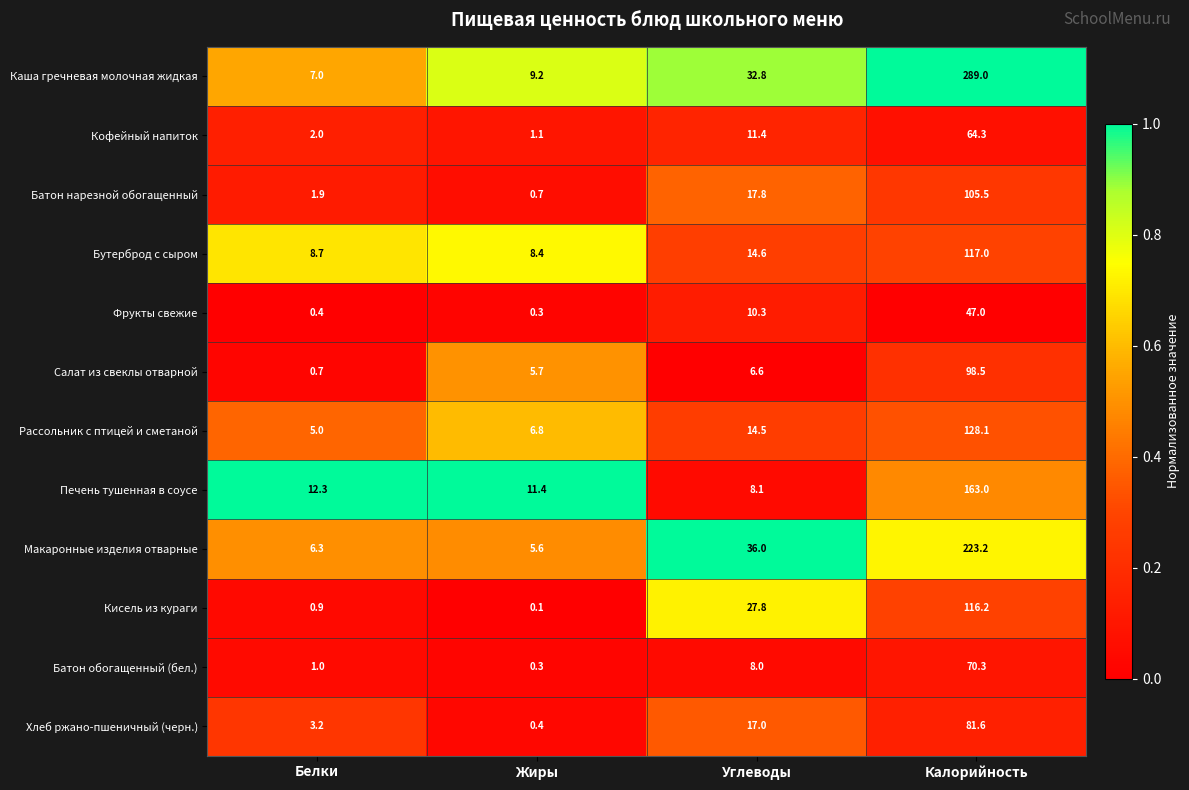

Rank the series at Калорийность from lowest to highest value.

Фрукты свежие, Кофейный напиток, Батон обогащенный (бел.), Хлеб ржано-пшеничный (черн.), Салат из свеклы отварной, Батон нарезной обогащенный, Кисель из кураги, Бутерброд с сыром, Рассольник с птицей и сметаной, Печень тушенная в соусе, Макаронные изделия отварные, Каша гречневая молочная жидкая